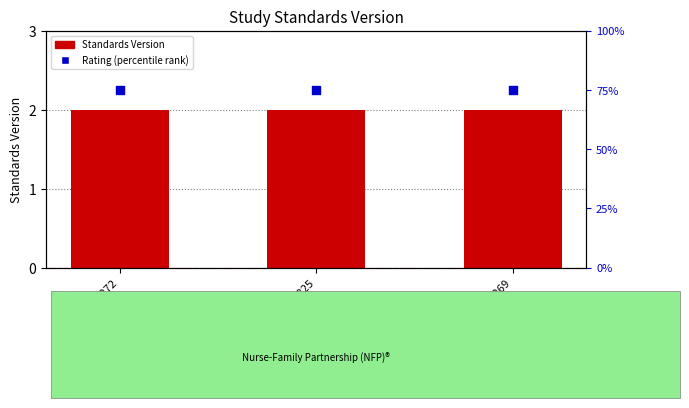

What are all the series names shown in the legend?

Standards Version, Rating (percentile rank)